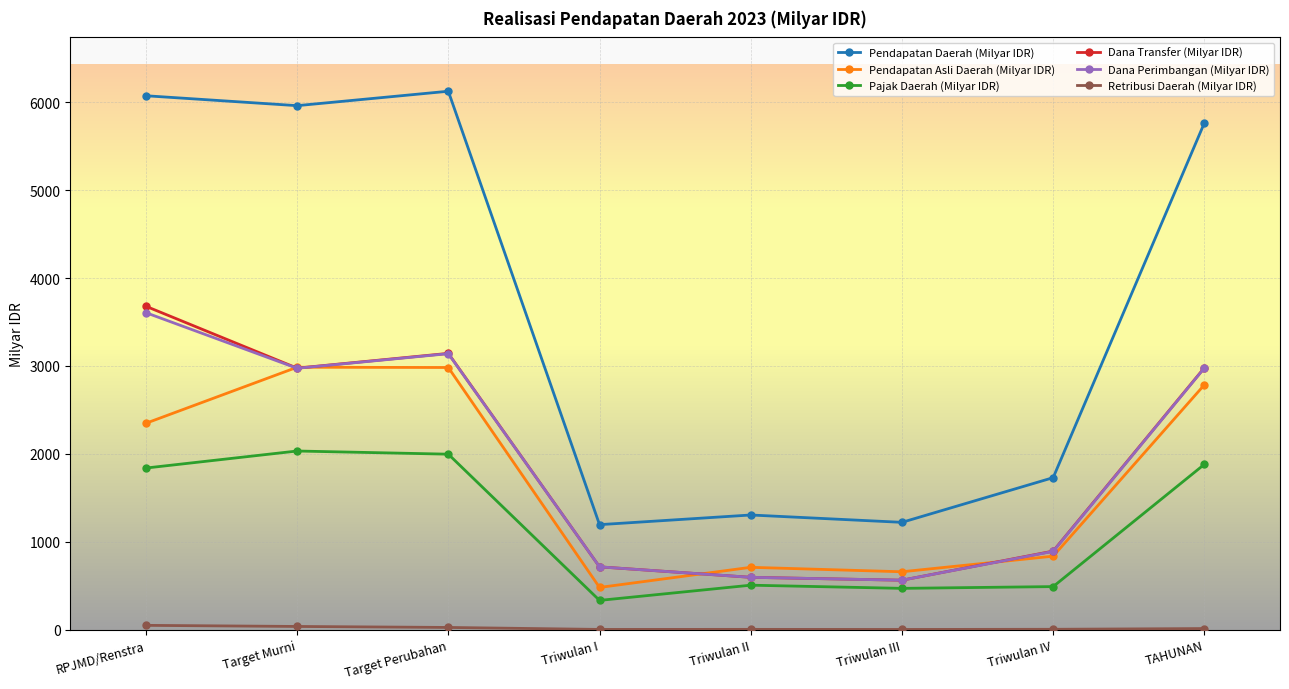

Where is the first local minimum for Dana Perimbangan (Milyar IDR)?

Target Murni